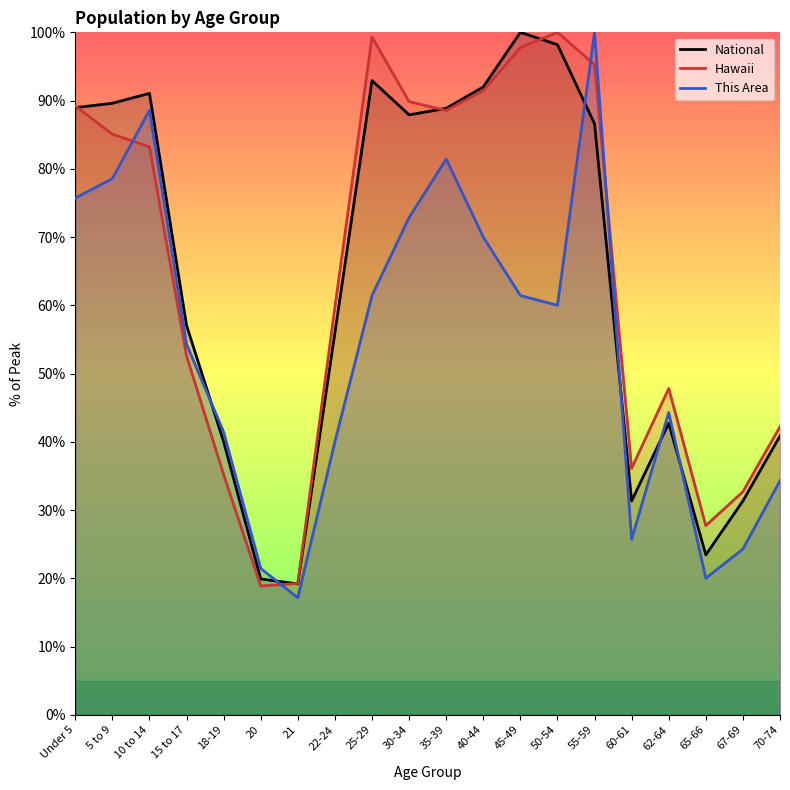

What is the minimum value shown in the chart?

17.1